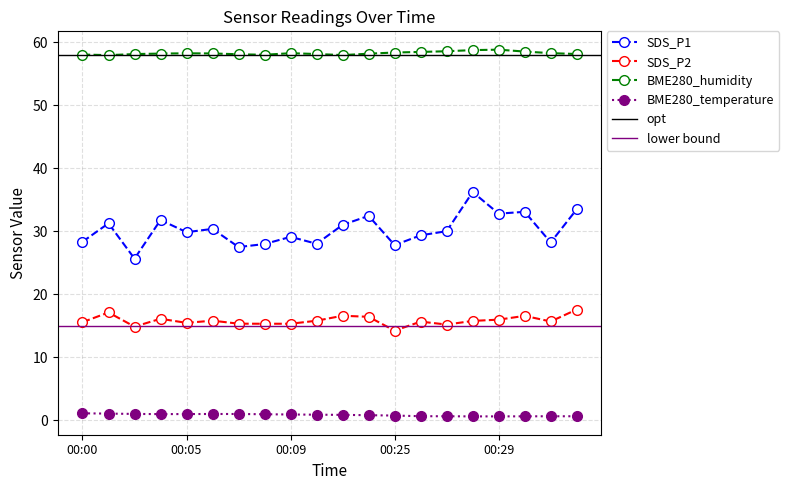

Does the chart have visible grid lines?

Yes